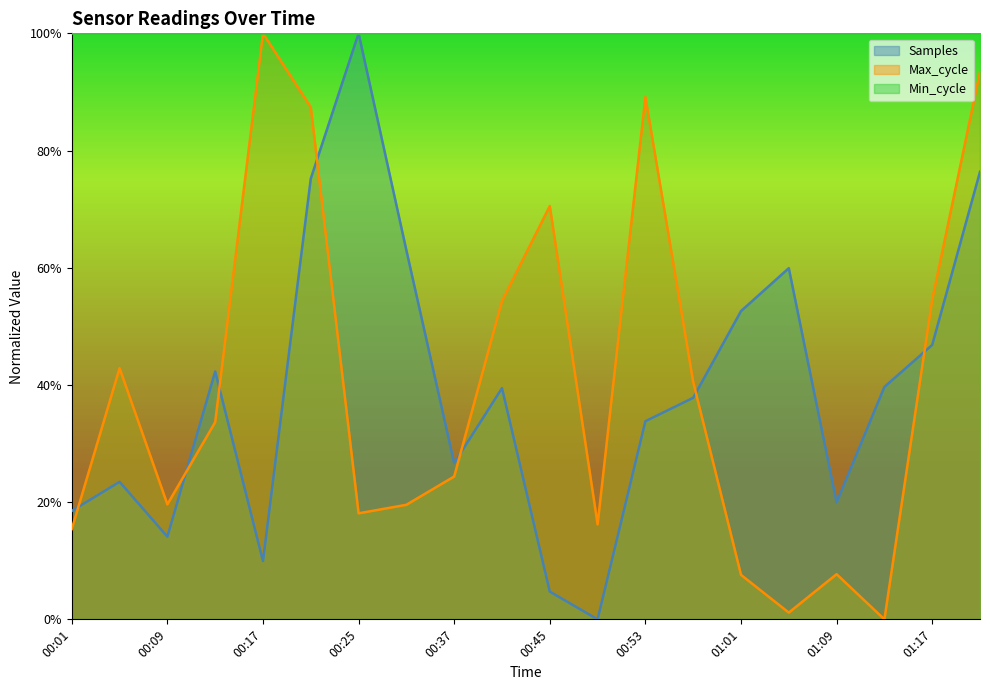

What is the label of the 1st point from the left?

00:01